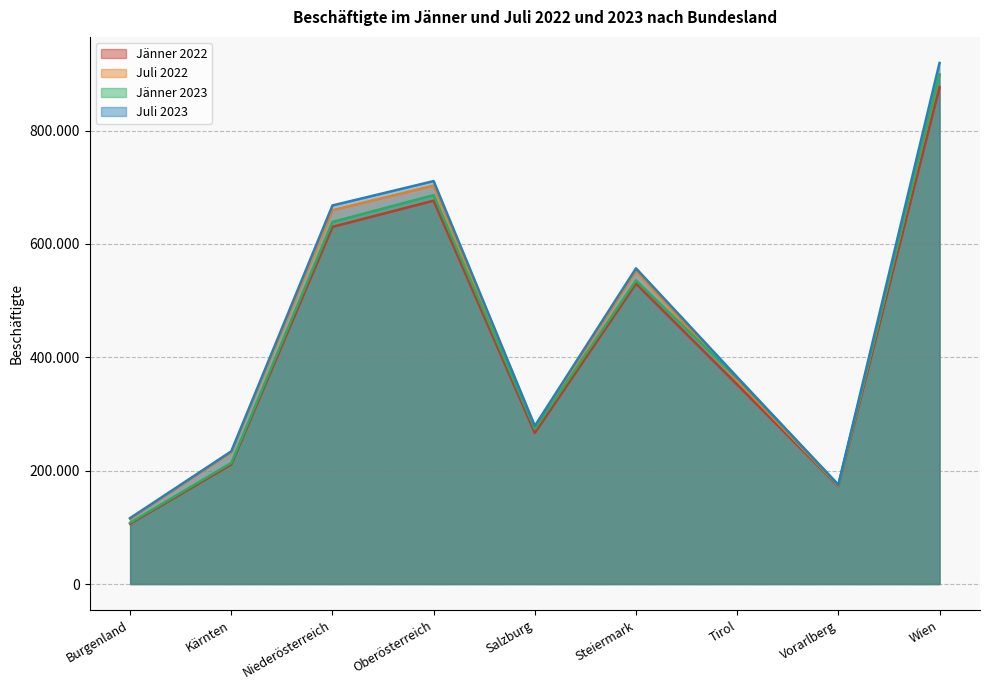

True or false: Jänner 2022 has a value of 172647 at Vorarlberg.

True